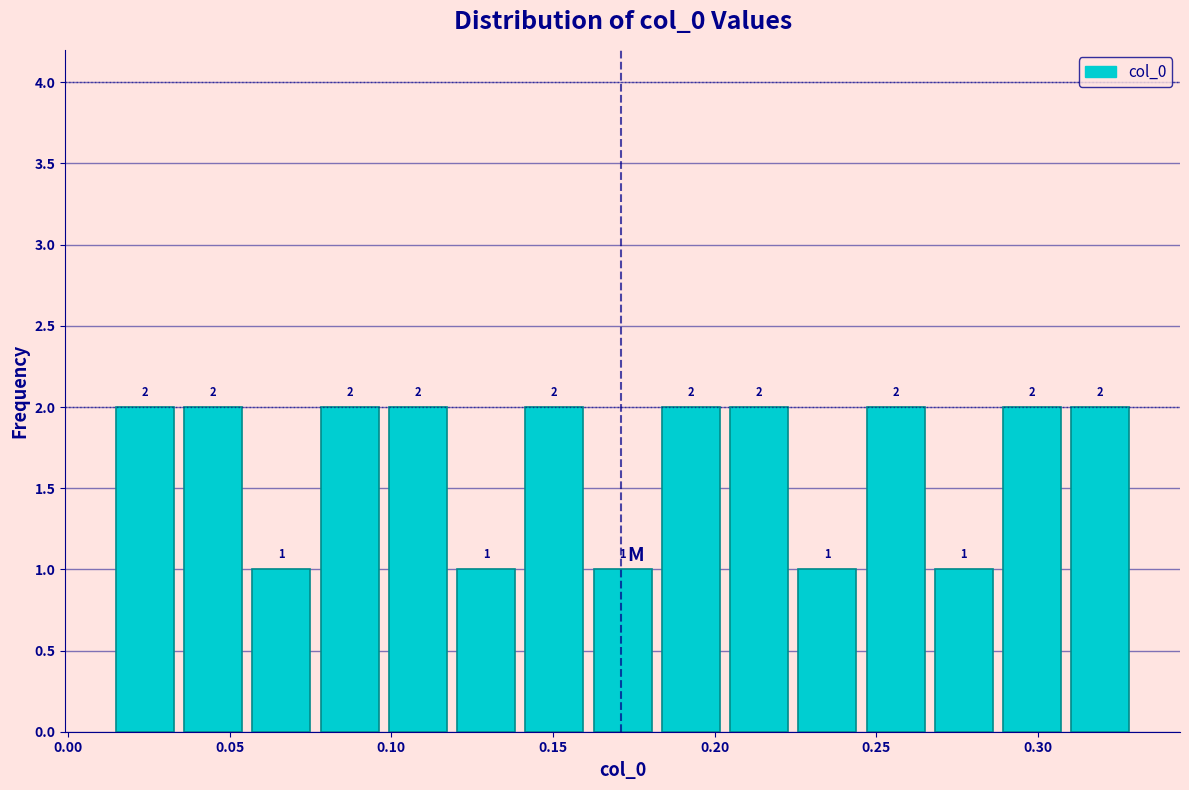

Reading left to right, transcribe this chart: for each bar, give the range it covers on the x-axis and its height. The bar edges are not printed on the chart, so give them approximately, as read against the axis.

0.015 to 0.035: 2
0.035 to 0.055: 2
0.055 to 0.075: 1
0.075 to 0.100: 2
0.100 to 0.120: 2
0.120 to 0.140: 1
0.140 to 0.160: 2
0.160 to 0.180: 1
0.180 to 0.205: 2
0.205 to 0.225: 2
0.225 to 0.245: 1
0.245 to 0.265: 2
0.265 to 0.290: 1
0.290 to 0.310: 2
0.310 to 0.330: 2